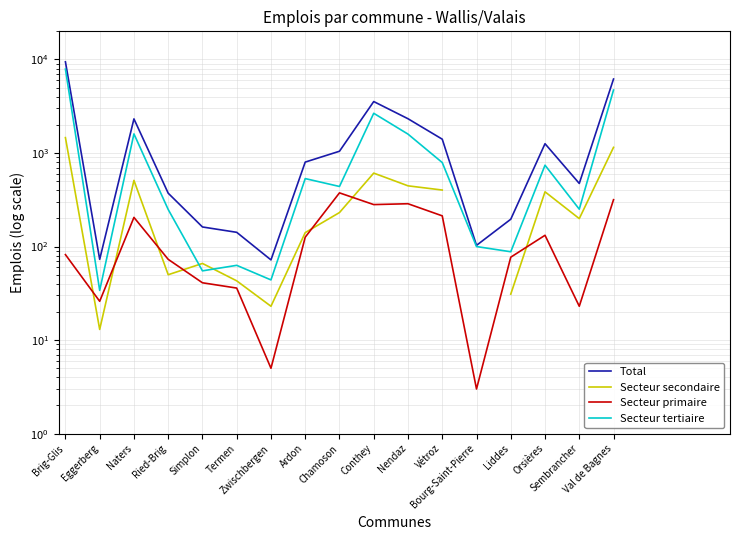

Where is the first local minimum for Total?

Eggerberg